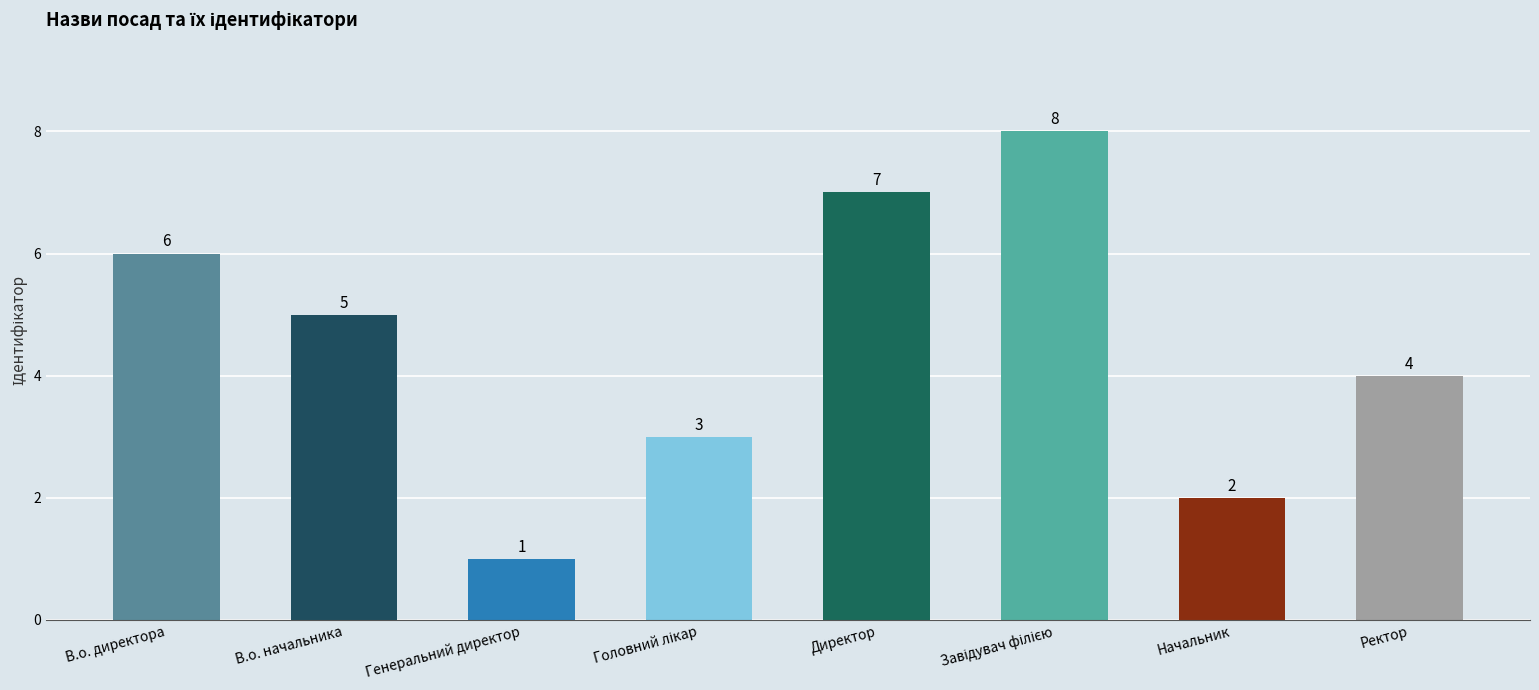

What is the label of the 8th bar from the right?

В.о. директора